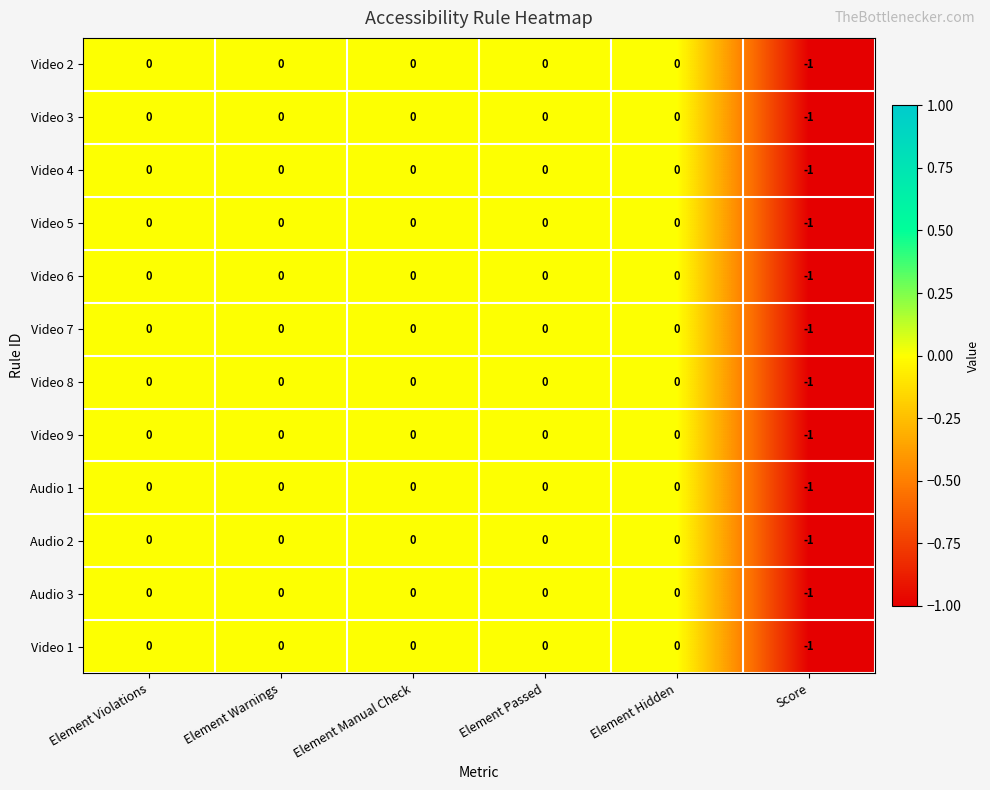

How many values in Audio 1 are below zero?

1